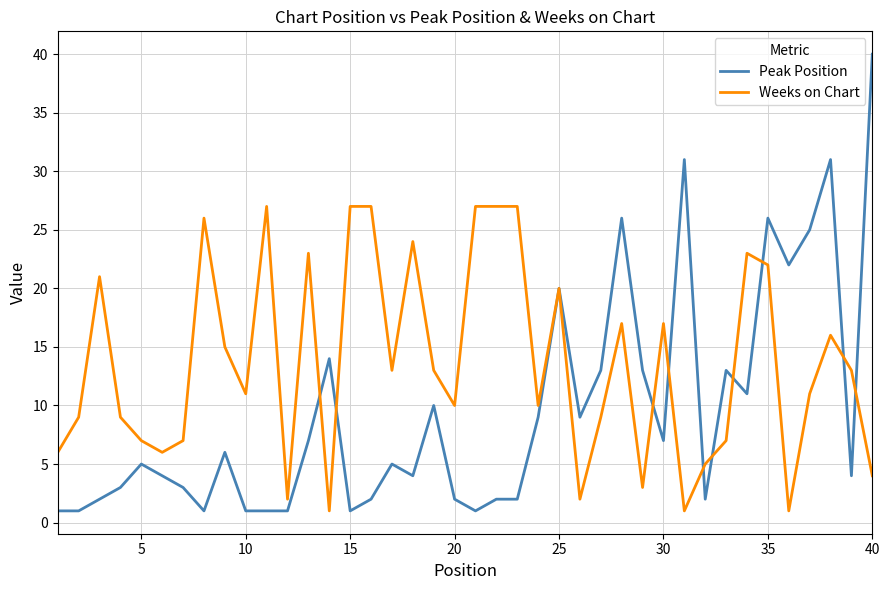

List the series in order of their overall mean, lowest first.

Peak Position, Weeks on Chart